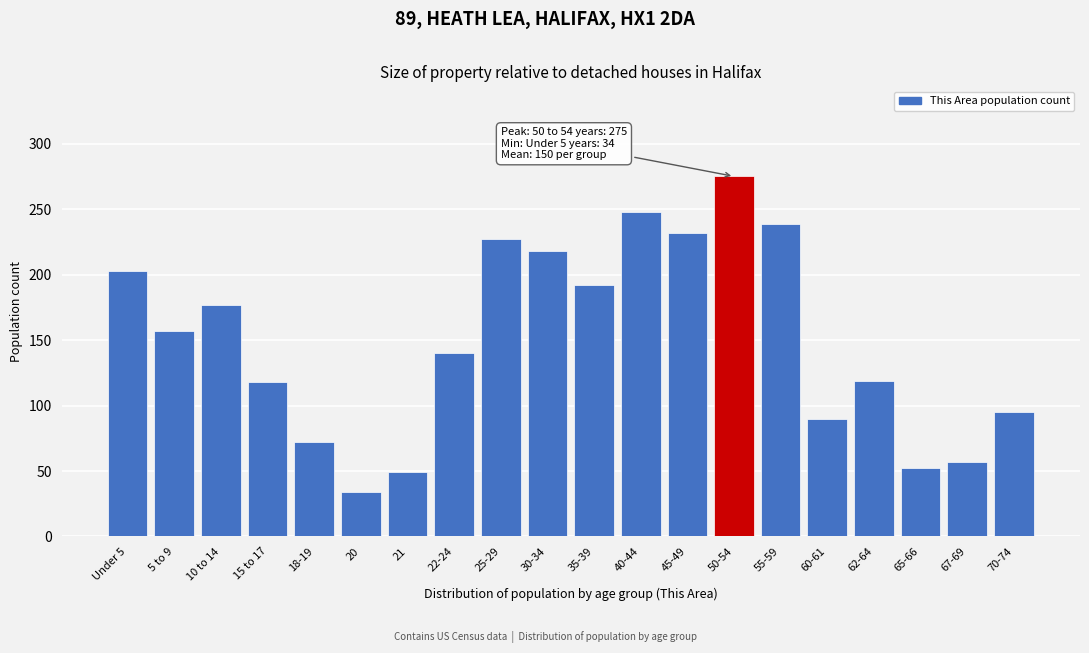

What position from the right is 25-29?

12